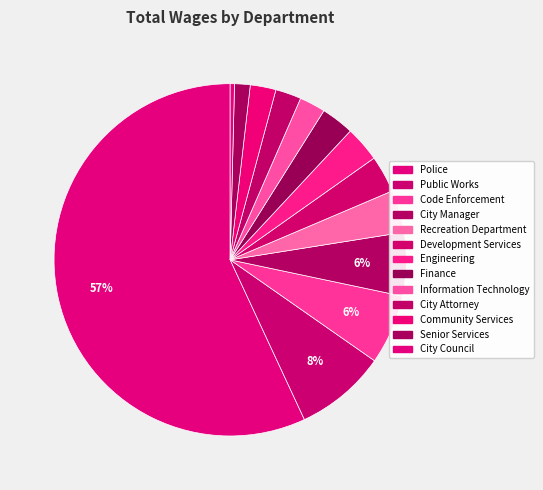

Does any single category account for the majority?

Yes